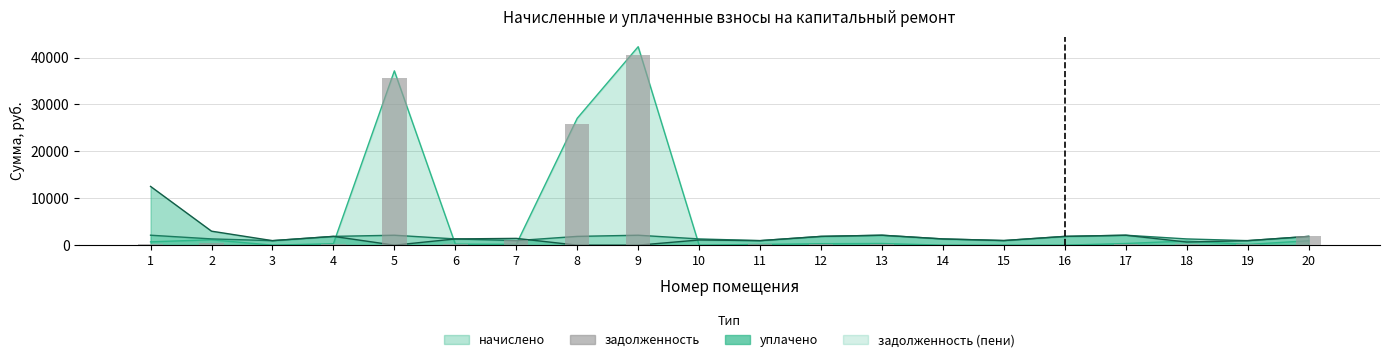

What is the difference between the second highest and minimum values?

35553.3